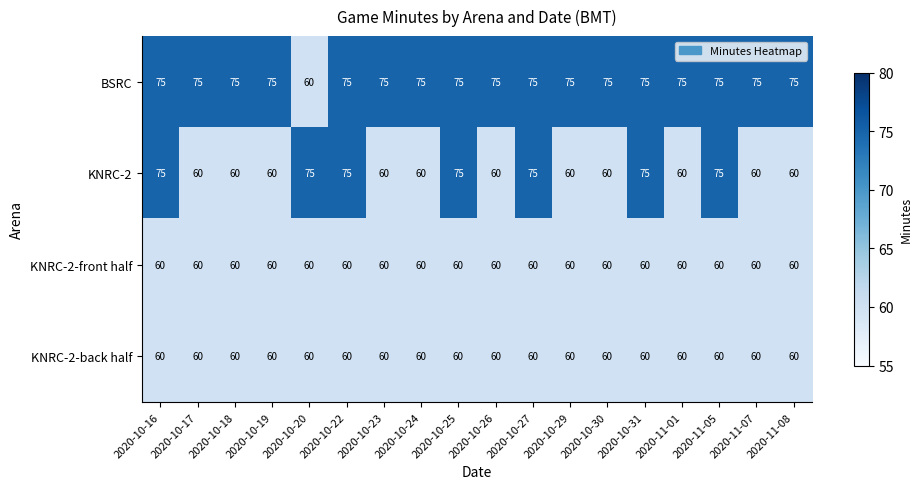

What is the average value of the KNRC-2 series?

66